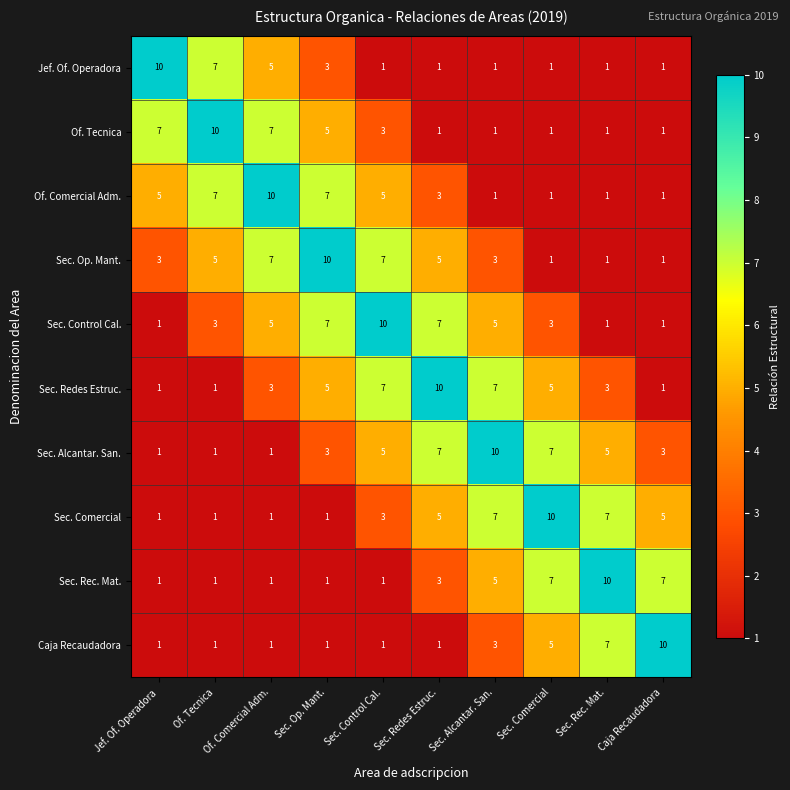

True or false: Of. Comercial Adm. has a value of 7 at Sec. Op. Mant..

True